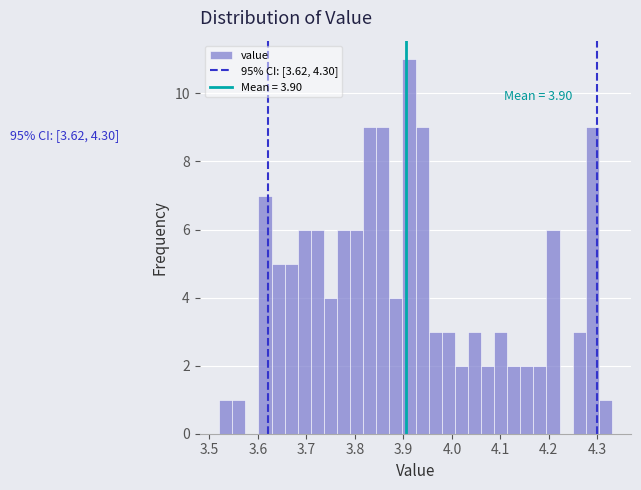

Around what value on the x-axis is the tallest bar? Give the approximate position of its centre, as read against the axis.

3.91